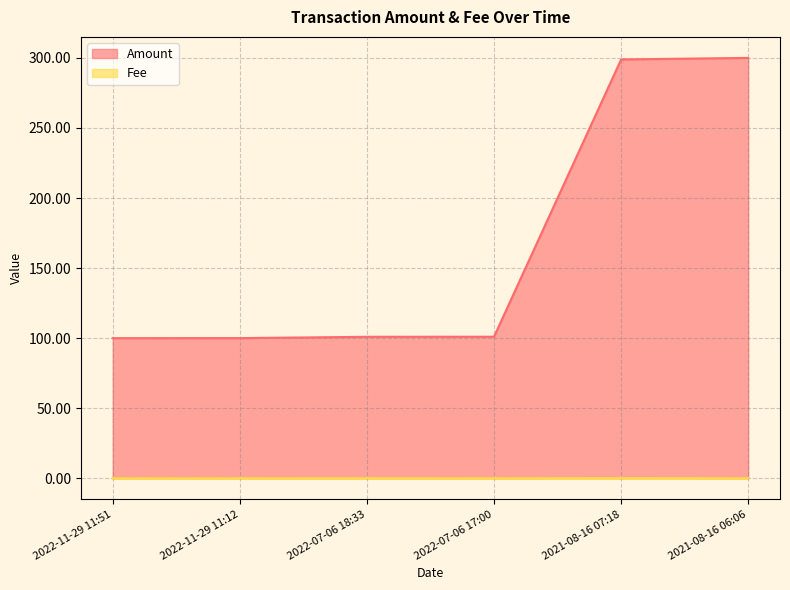

What is the maximum value for Amount?

300.0